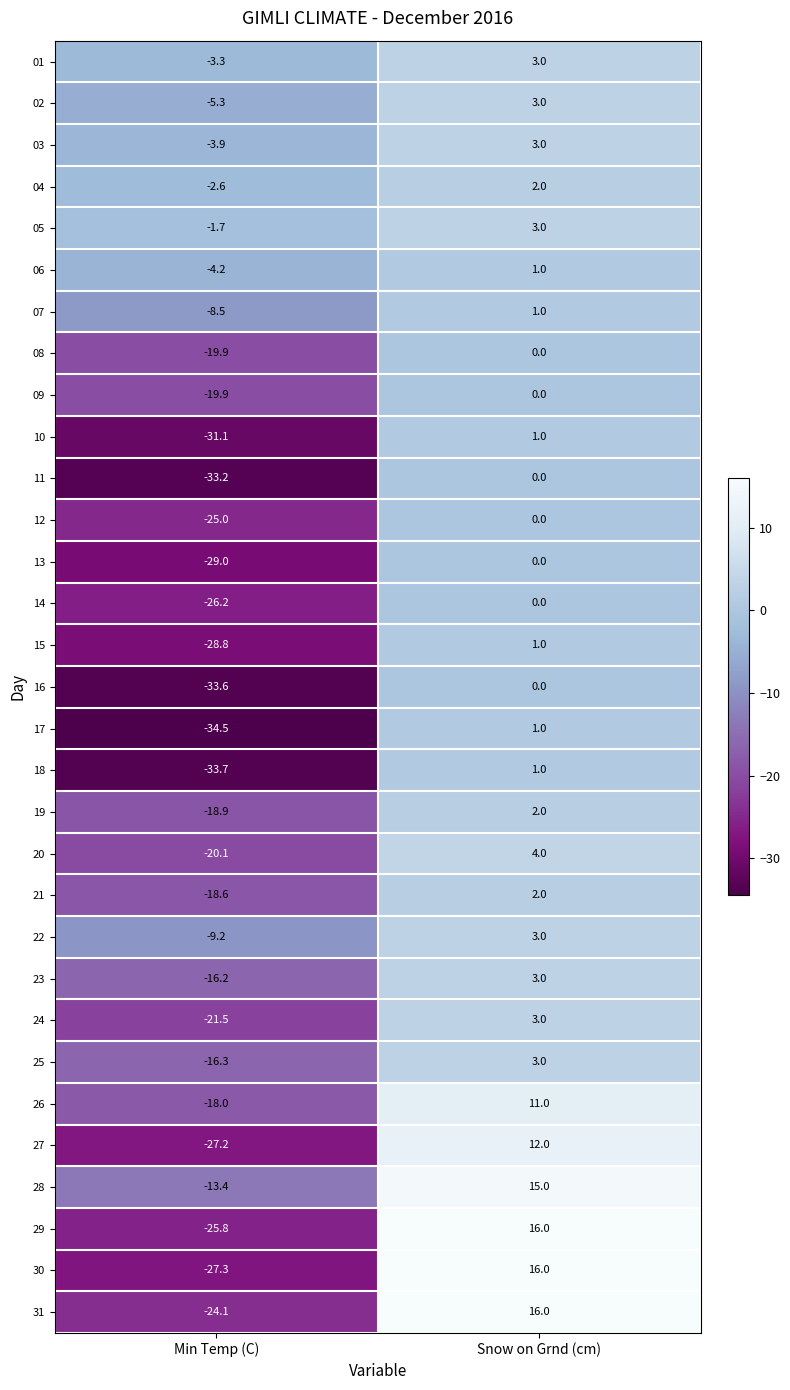

What is the difference between the highest and lowest values at Min Temp (C)?

32.8